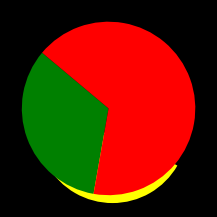

Combined, do Жіноча and Чоловіча account for over 50%?

Yes